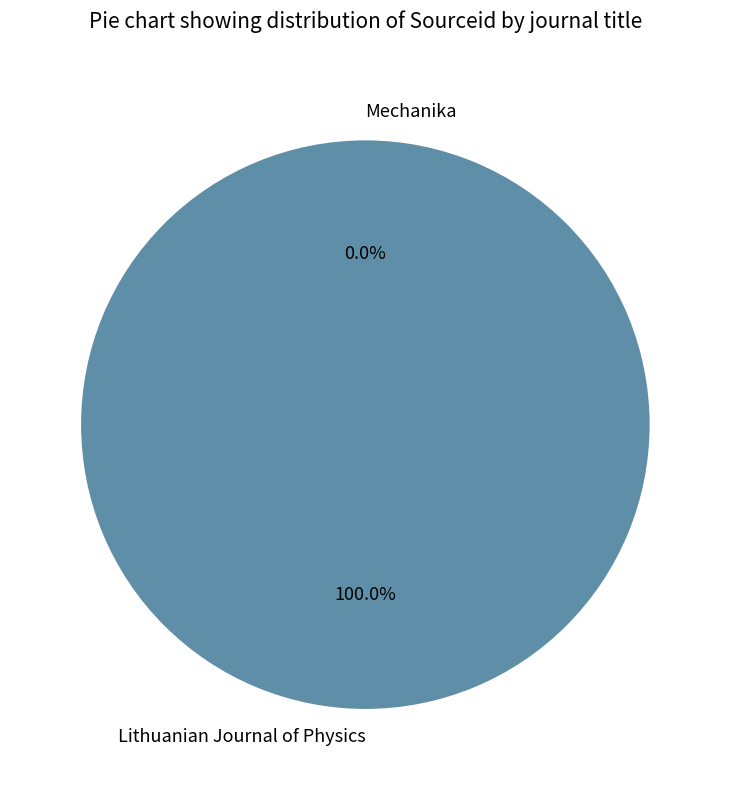

Between Lithuanian Journal of Physics and Mechanika, which is larger?

Lithuanian Journal of Physics